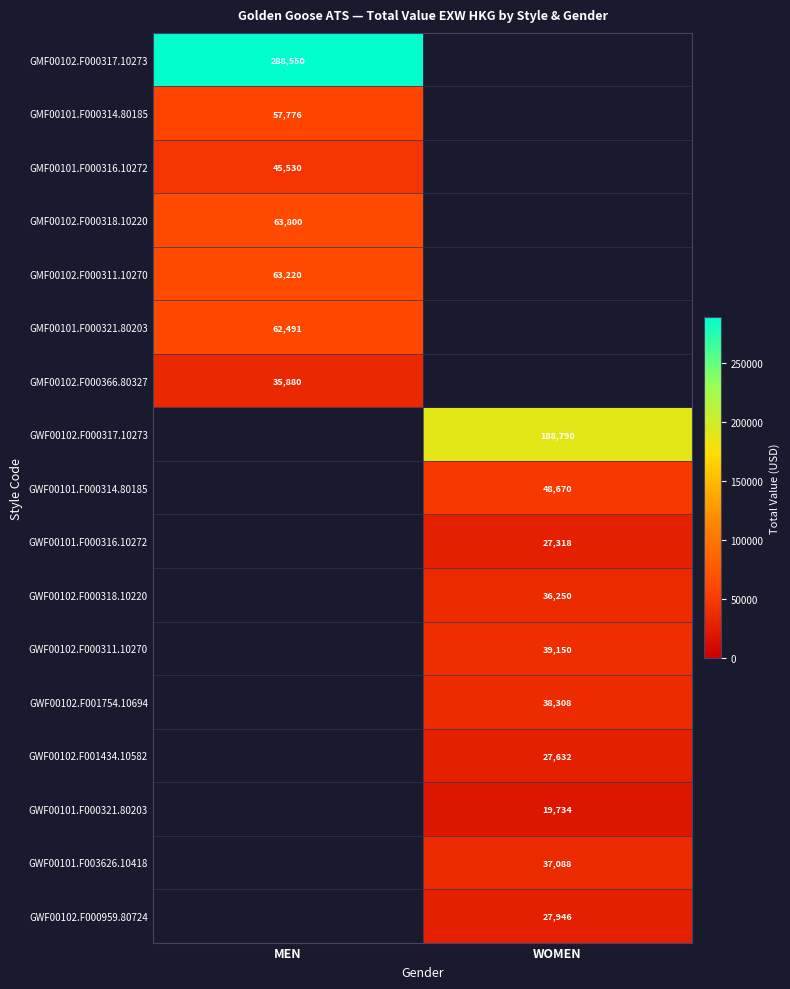

Is it true that GMF00101.F000321.80203 equals 23590.9 at MEN?

False